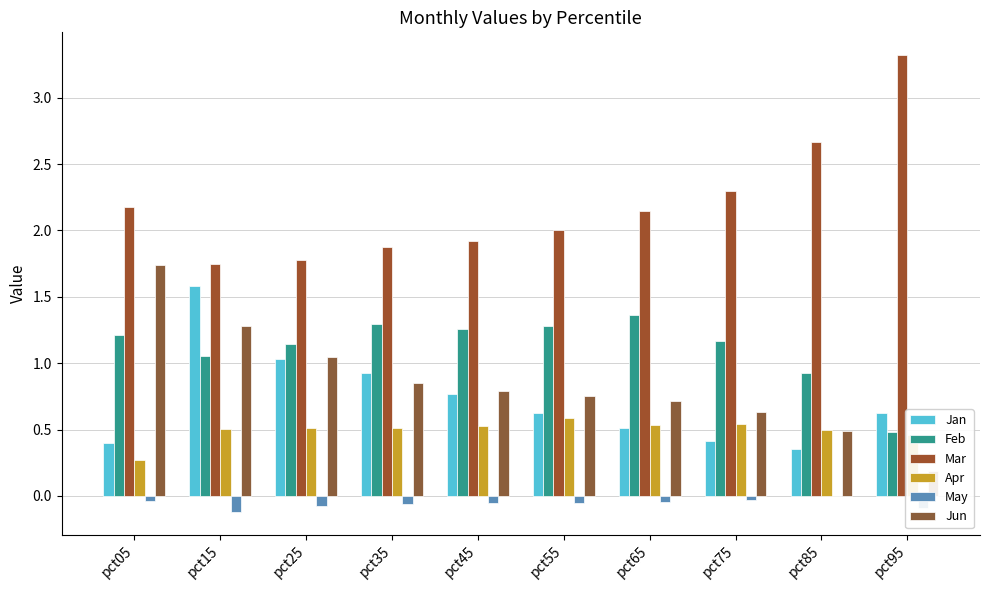

What is the maximum value shown in the chart?

3.3